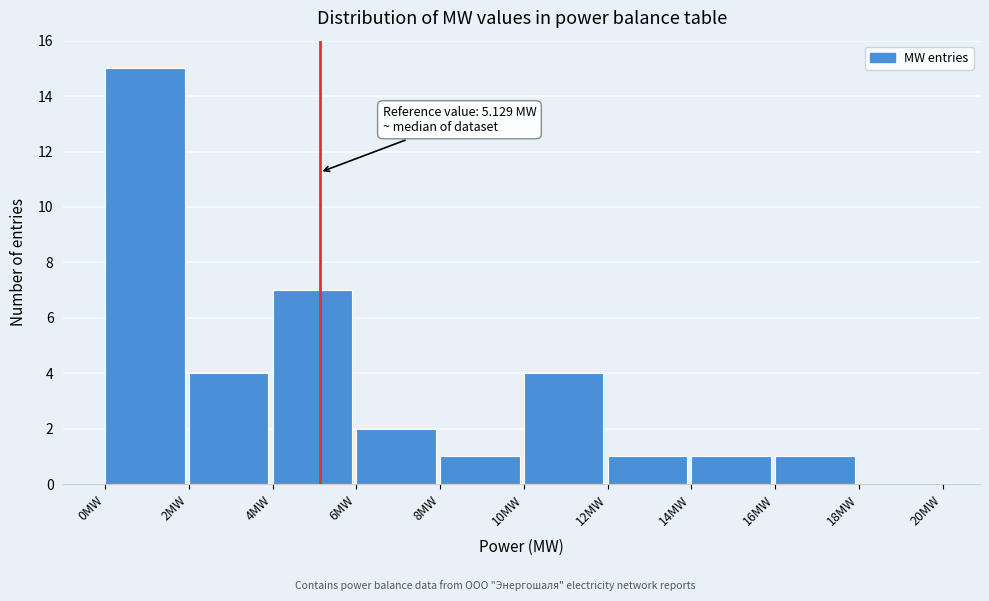

Which range on the x-axis has the tallest bar?

0 to 2